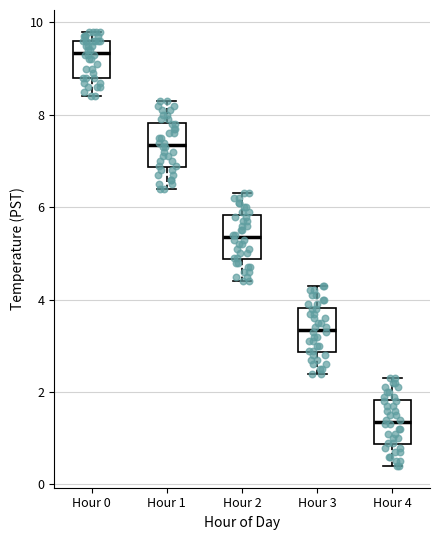

Reading left to right, transcribe this box plot: for each box, give where its median line is, the range the box spans, and where its two whiskers end, as read against the y-axis. The values are not printed on the chart, so give them approximately, as read against the axis.

Hour 0: median 9.4, box 8.8 to 9.6, whiskers 8.4 to 9.8
Hour 1: median 7.4, box 6.8 to 7.8, whiskers 6.4 to 8.4
Hour 2: median 5.4, box 4.8 to 5.8, whiskers 4.4 to 6.4
Hour 3: median 3.4, box 2.8 to 3.8, whiskers 2.4 to 4.4
Hour 4: median 1.4, box 0.8 to 1.8, whiskers 0.4 to 2.4